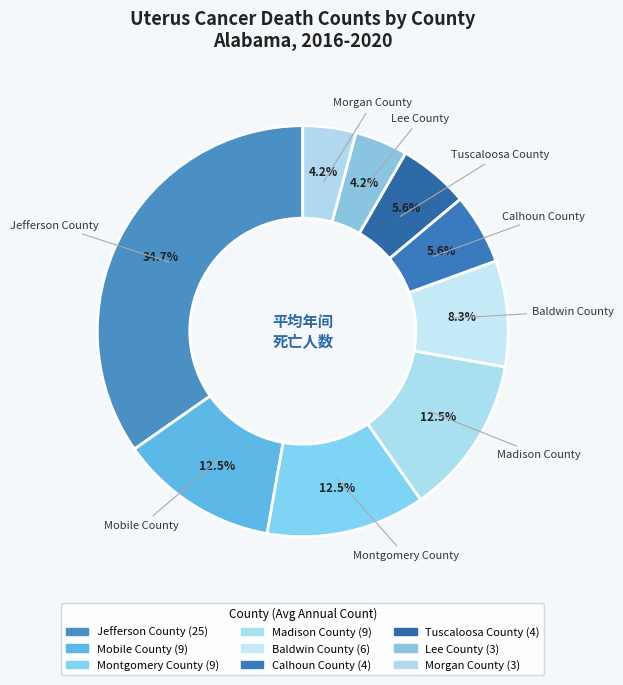

To the nearest percent, what portion does Morgan County represent?

4%